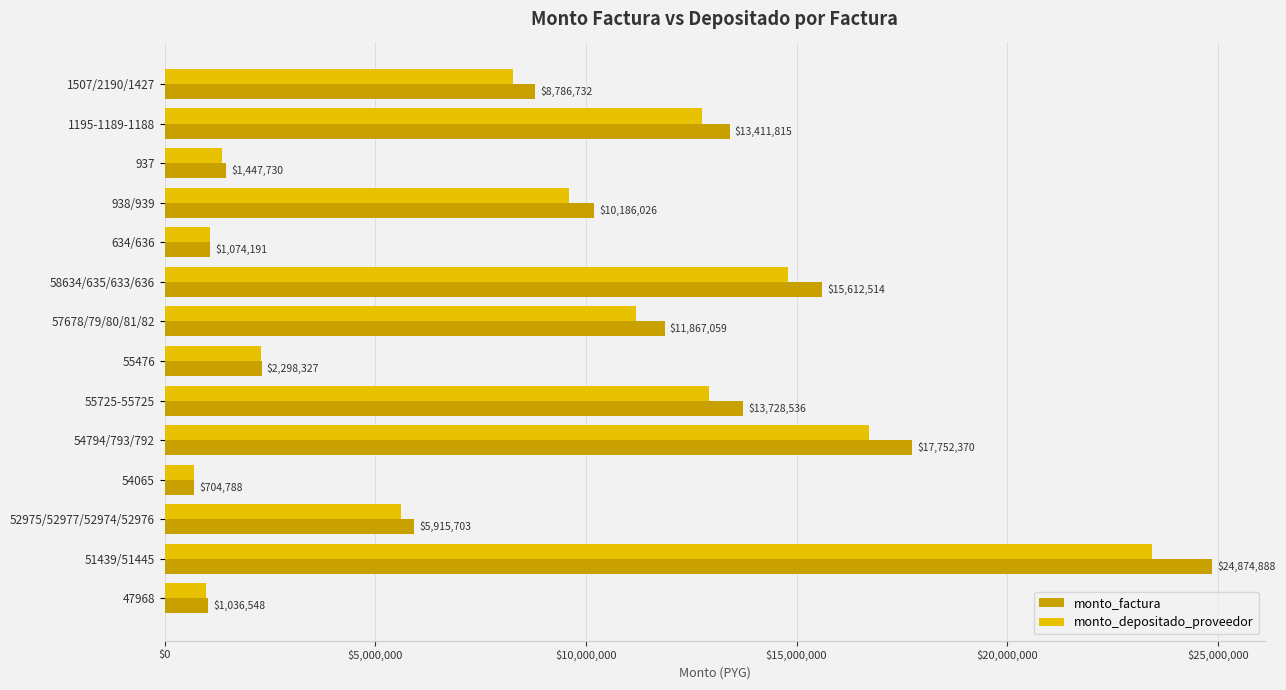

How many series are shown in this chart?

2